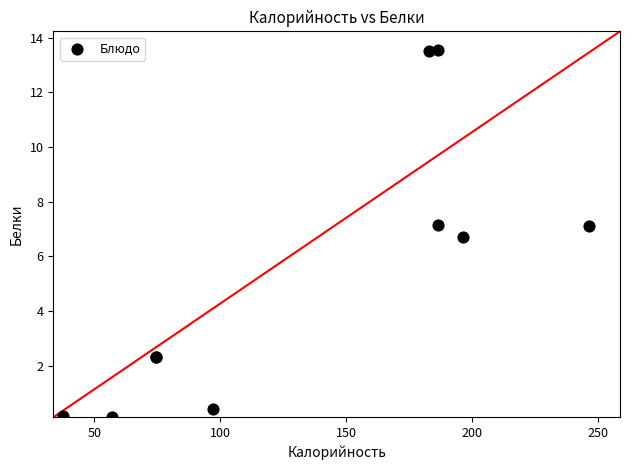

What Y value in the scatter plot is closest to 6?

6.7